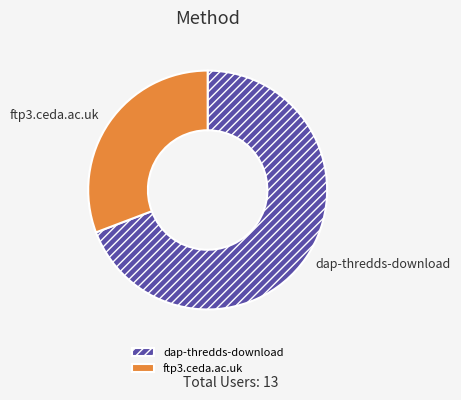

Do dap-thredds-download and ftp3.ceda.ac.uk together represent more than half of the pie?

Yes